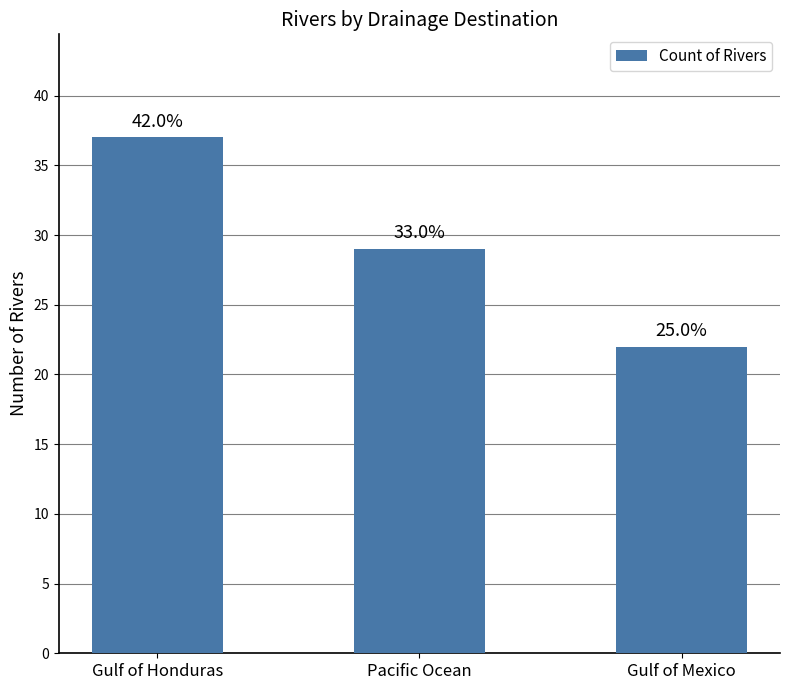

How many bars are there in total?

3